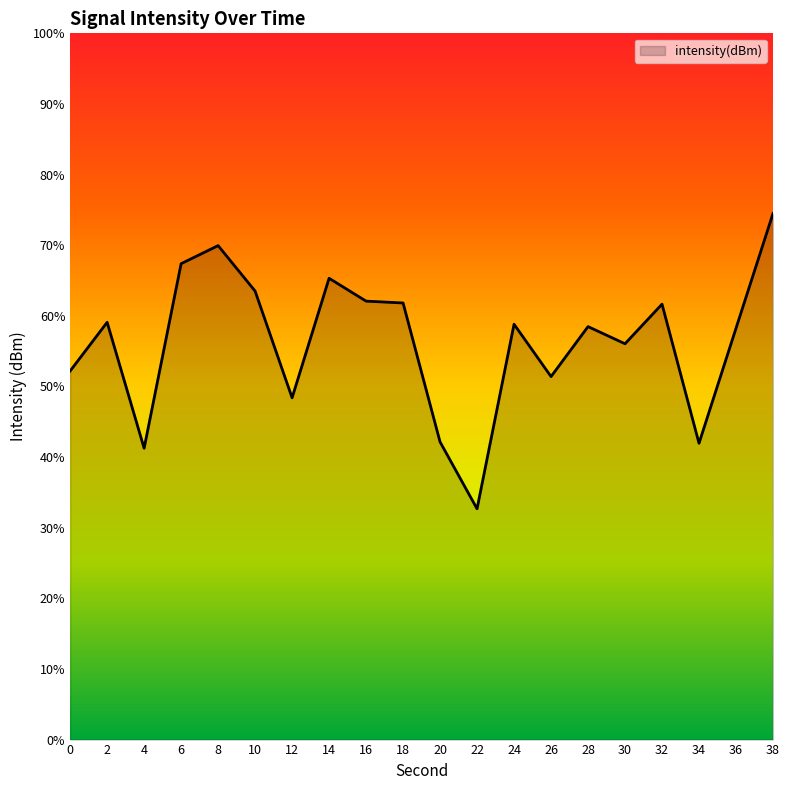

Between 6 and 4, which is larger?

6